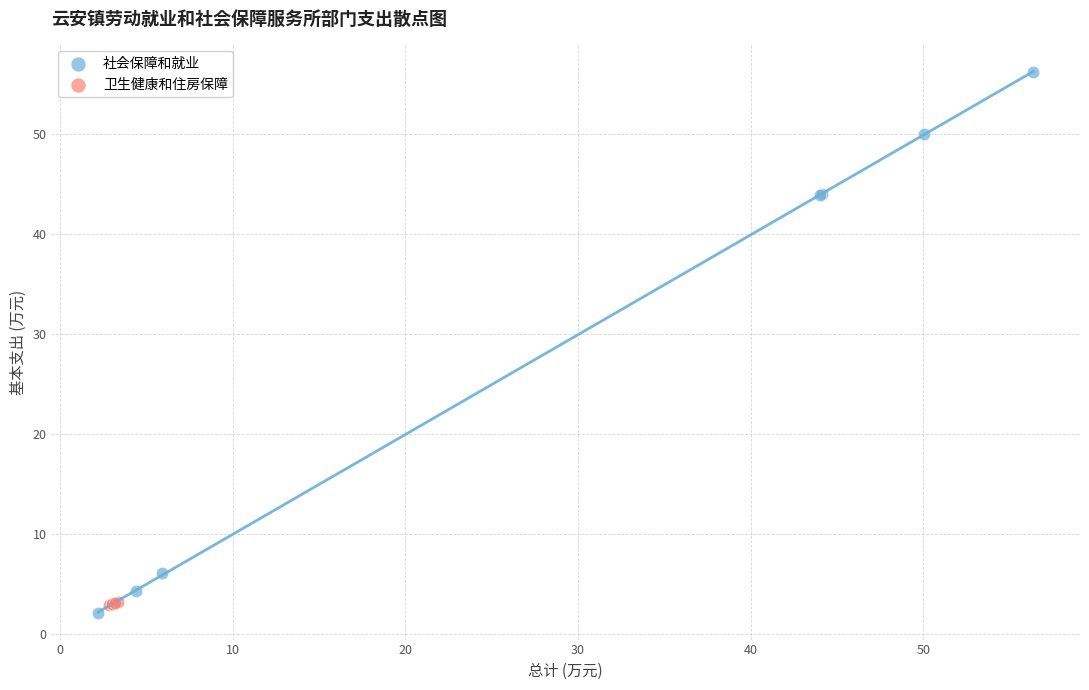

Which series contains the highest Y value?

社会保障和就业